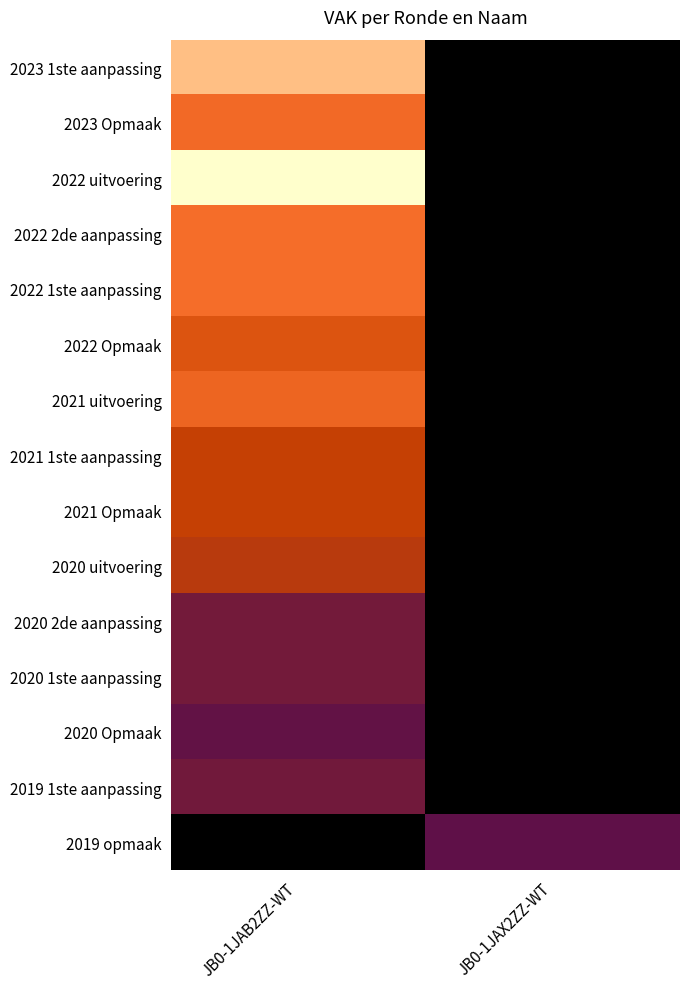

What is the total value across all series at JB0-1JAX2ZZ-WT?

8688